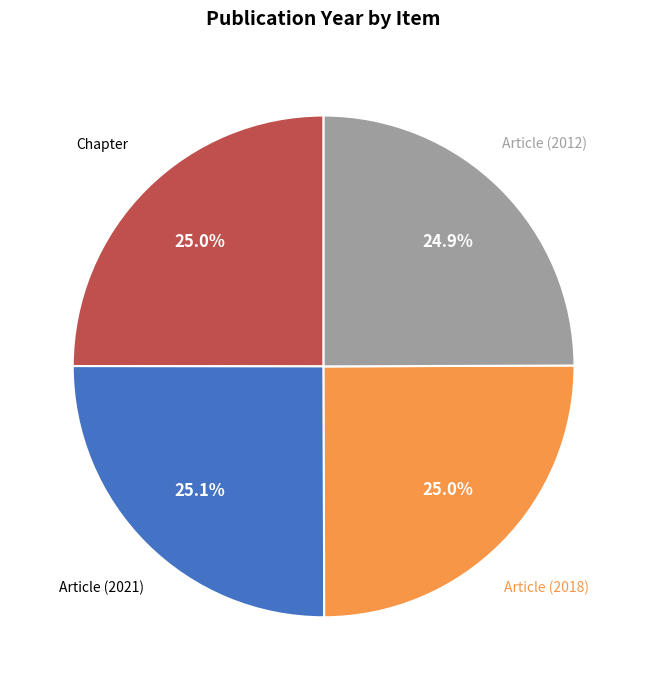

The Article (2021) slice represents 25% of the pie. True or false?

True